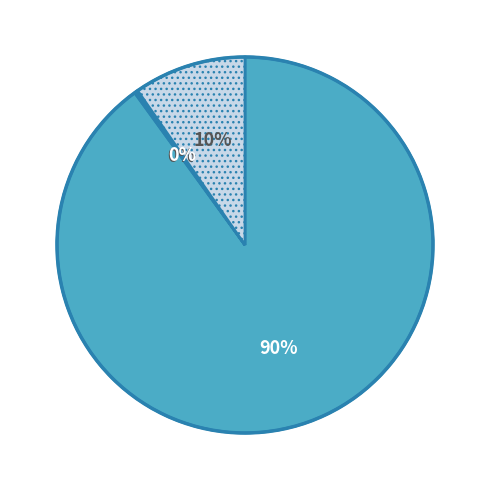

To the nearest percent, what is the difference between the largest and smallest slice percentages?

90%